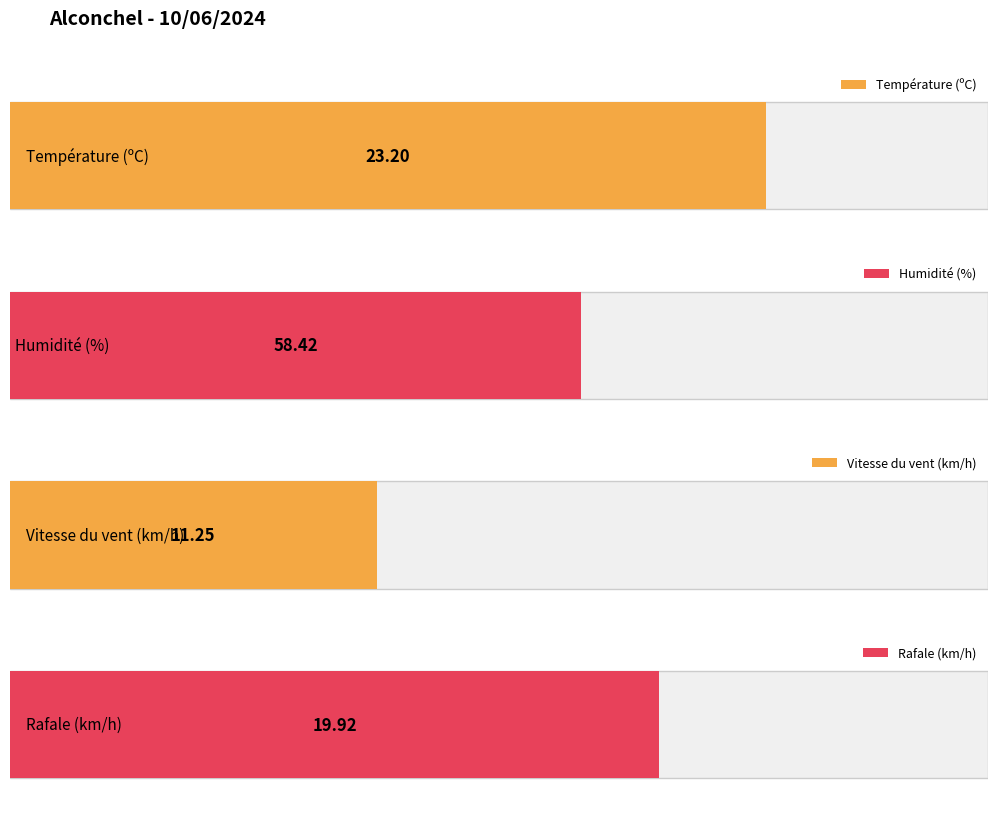

Does the chart contain any negative values?

No